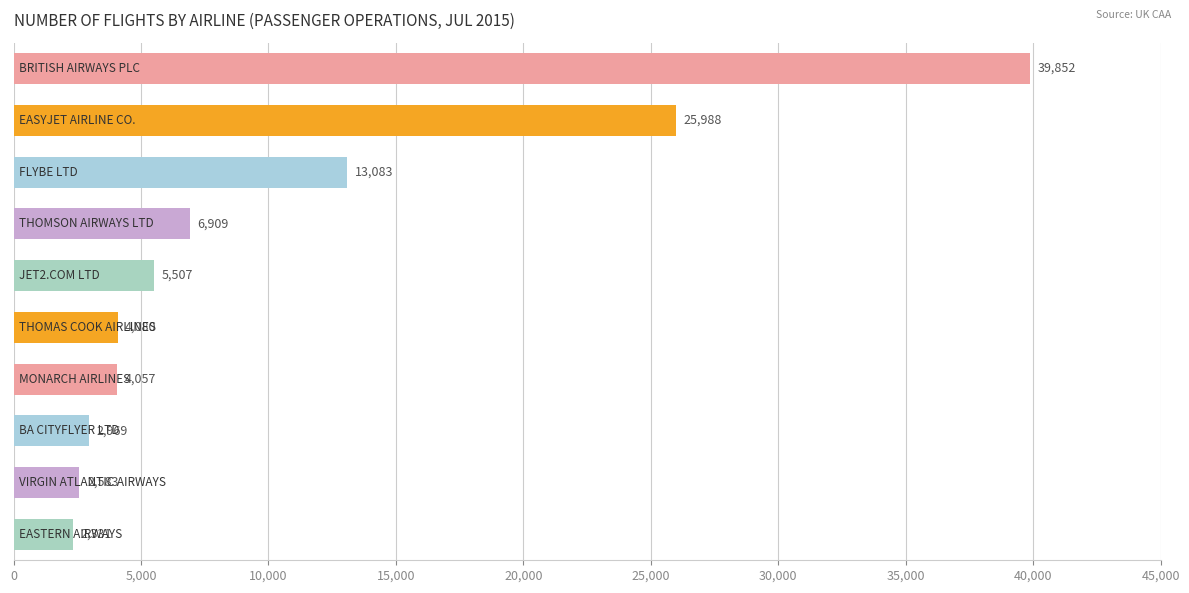

What is the value of the 9th bar from the top?

2583